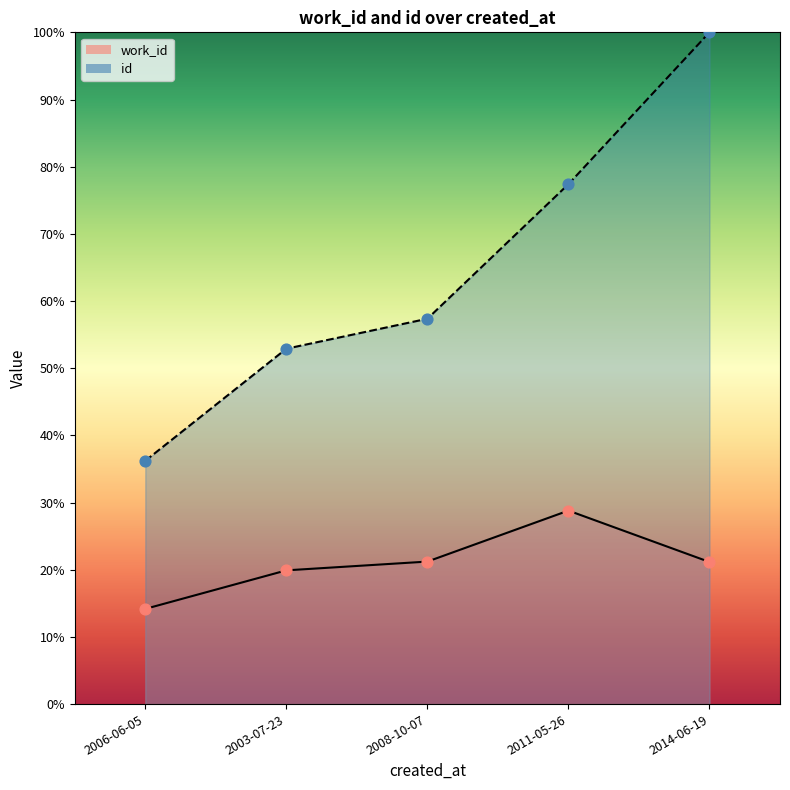

Which series contains the highest Y value?

id